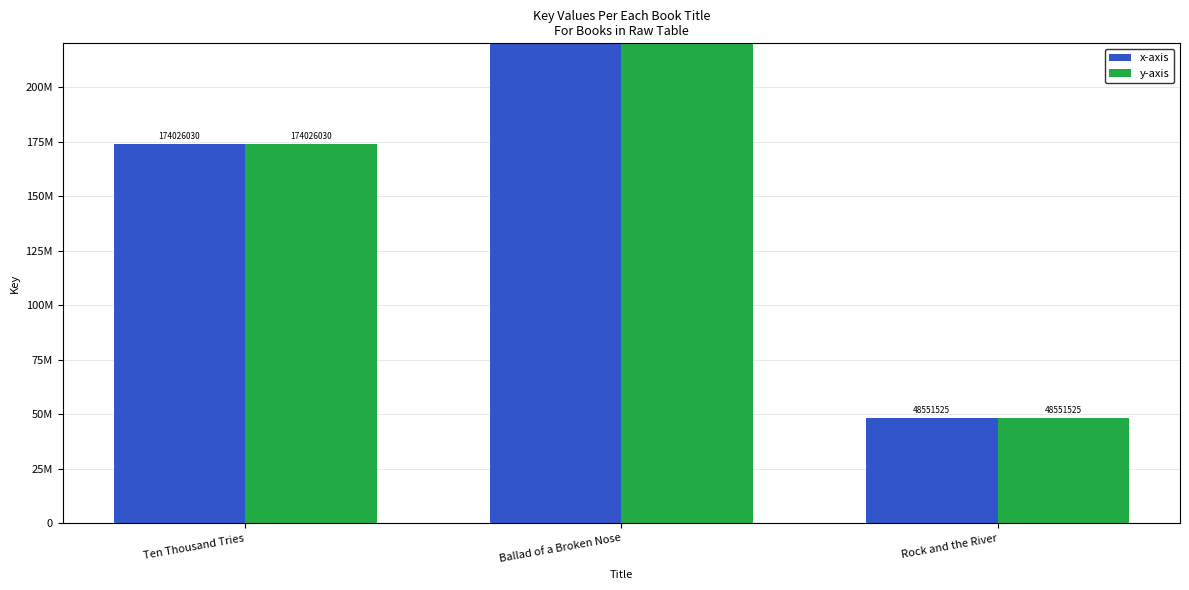

Which series has the largest total across all categories?

x-axis